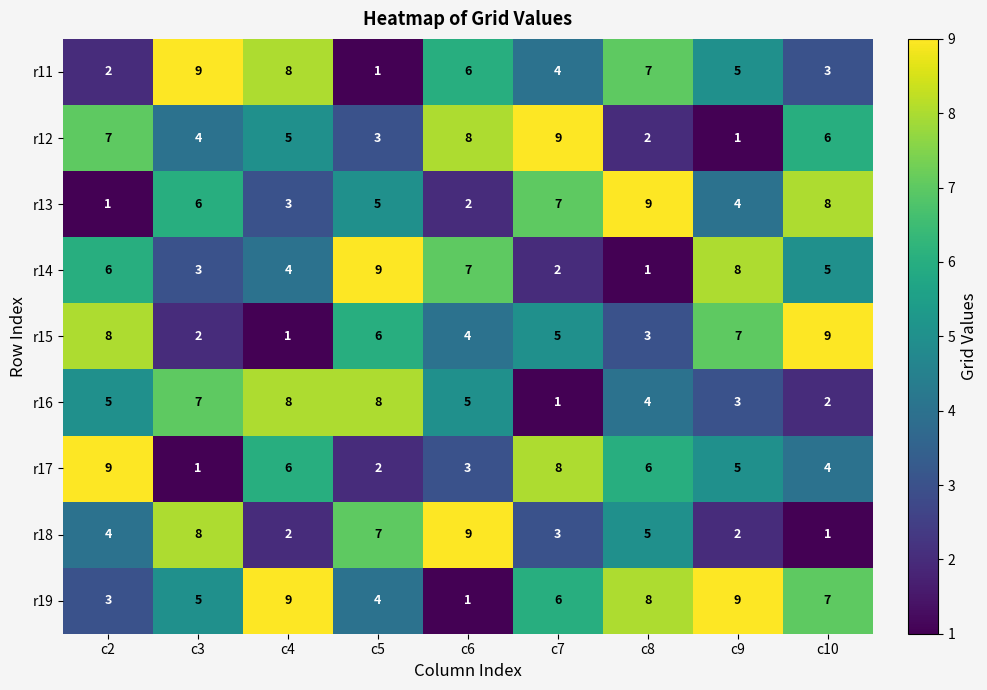

True or false: r12 has a value of 2 at c2.

False